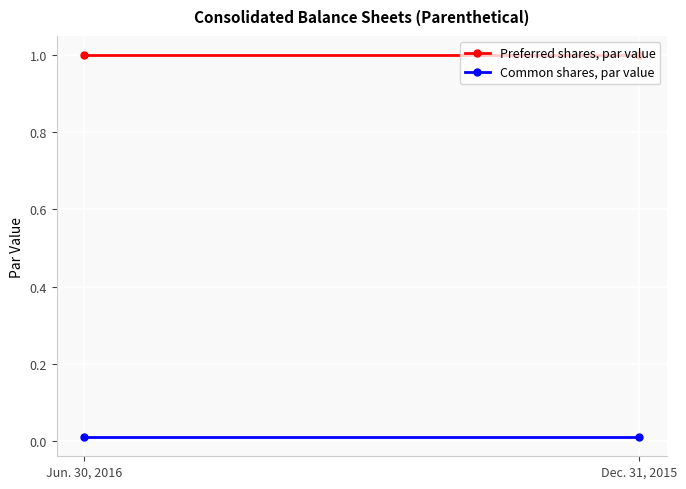

What is the average value of the Preferred shares, par value series?

1.0